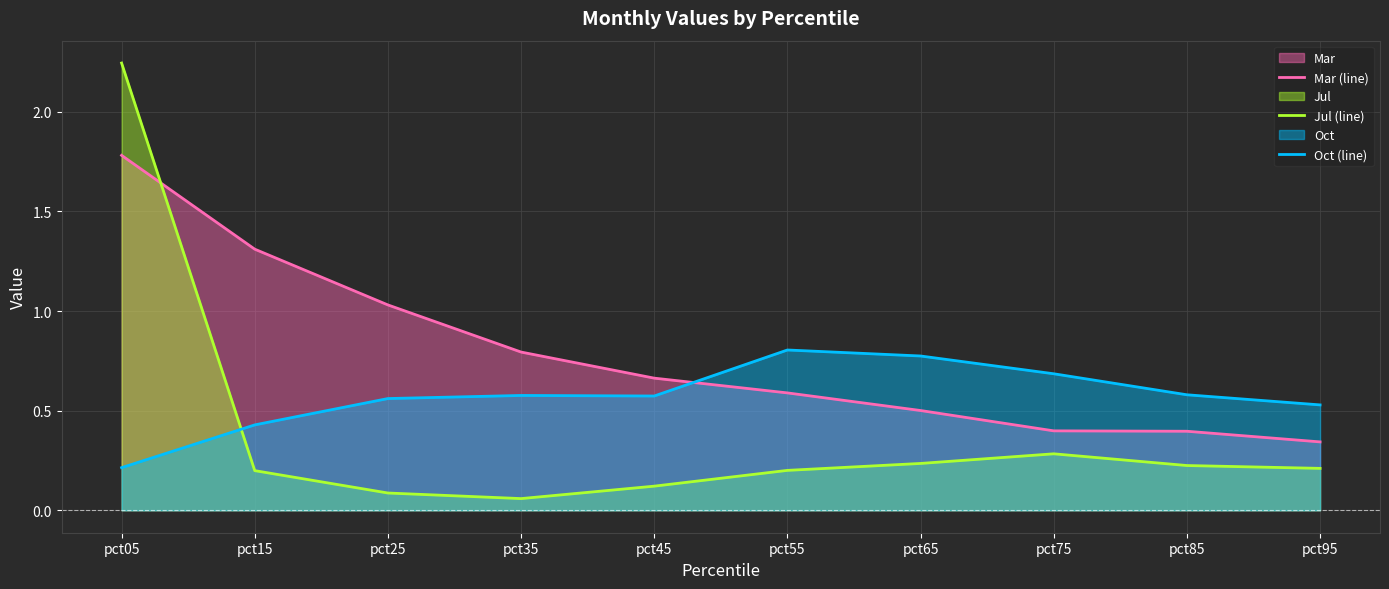

What is the total value across all series at pct35?

1.4